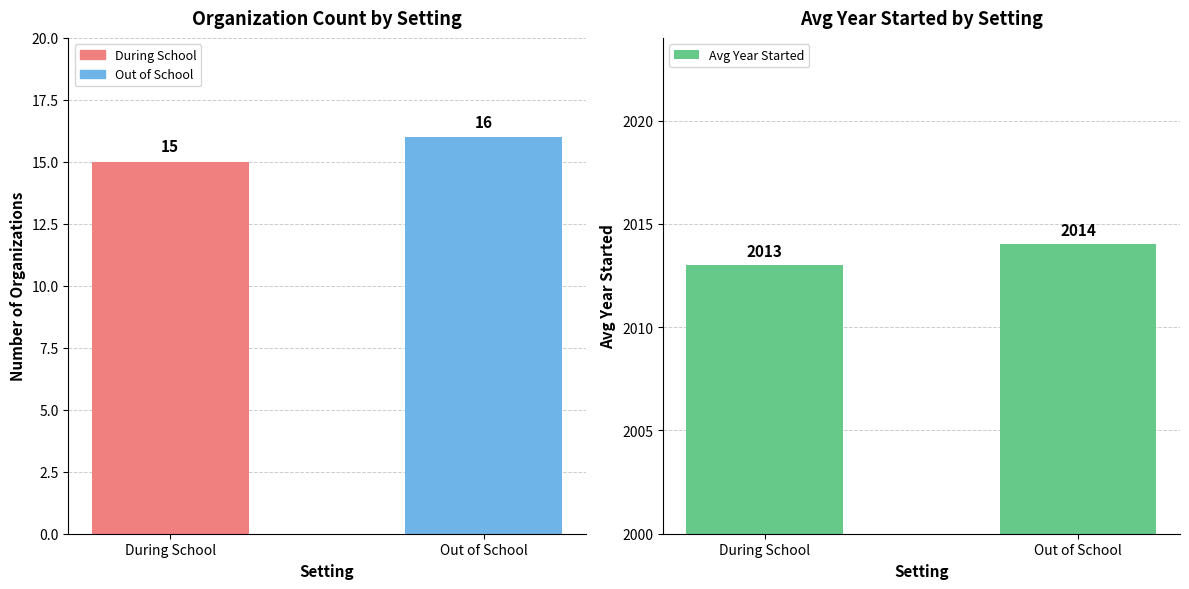

What is the label of the 2nd bar from the left?

Out of School